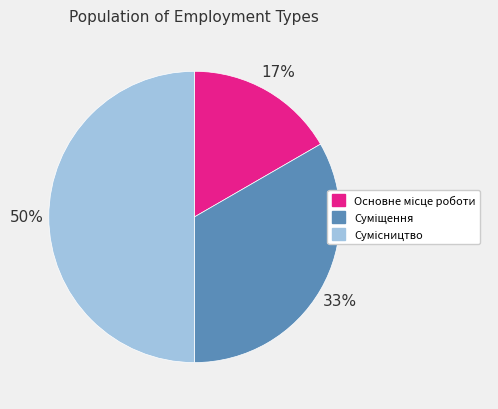

To the nearest percent, what is the difference between the largest and smallest slice percentages?

33%